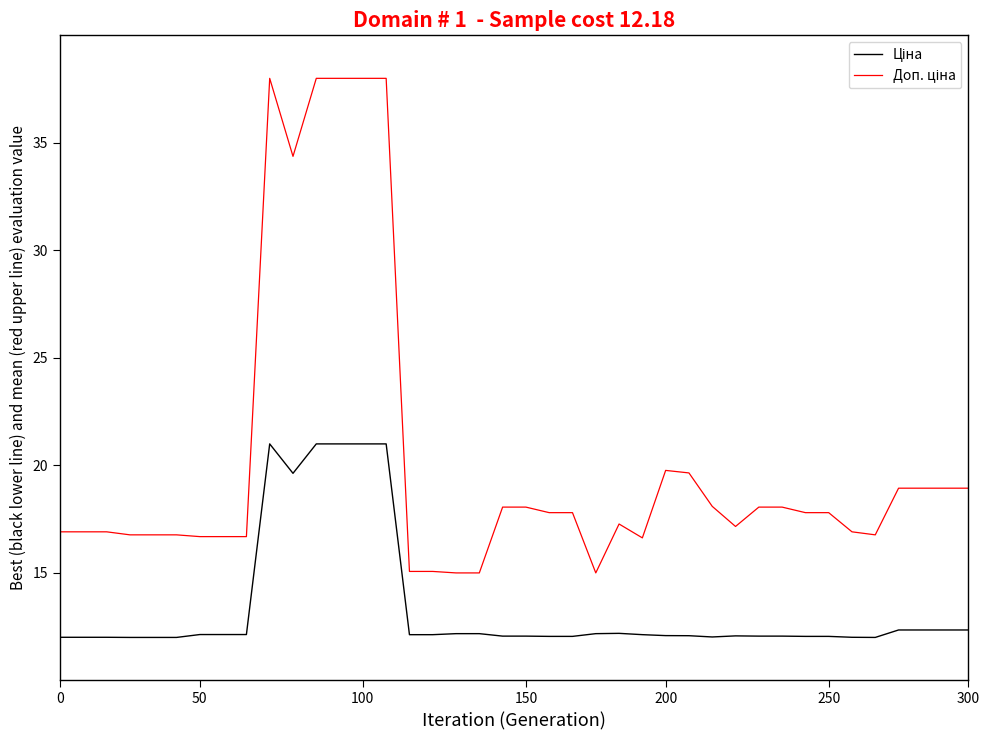

What is the smallest value displayed?

12.0